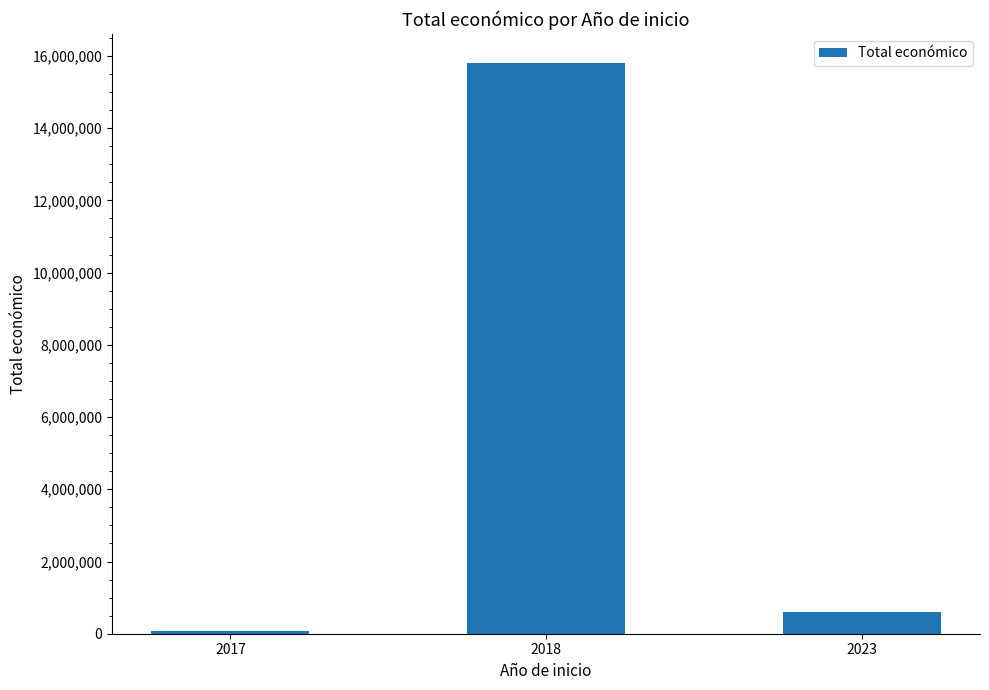

Reading left to right, what are all the values shown in this chart?

2017=84946	2018=15818521	2023=599444